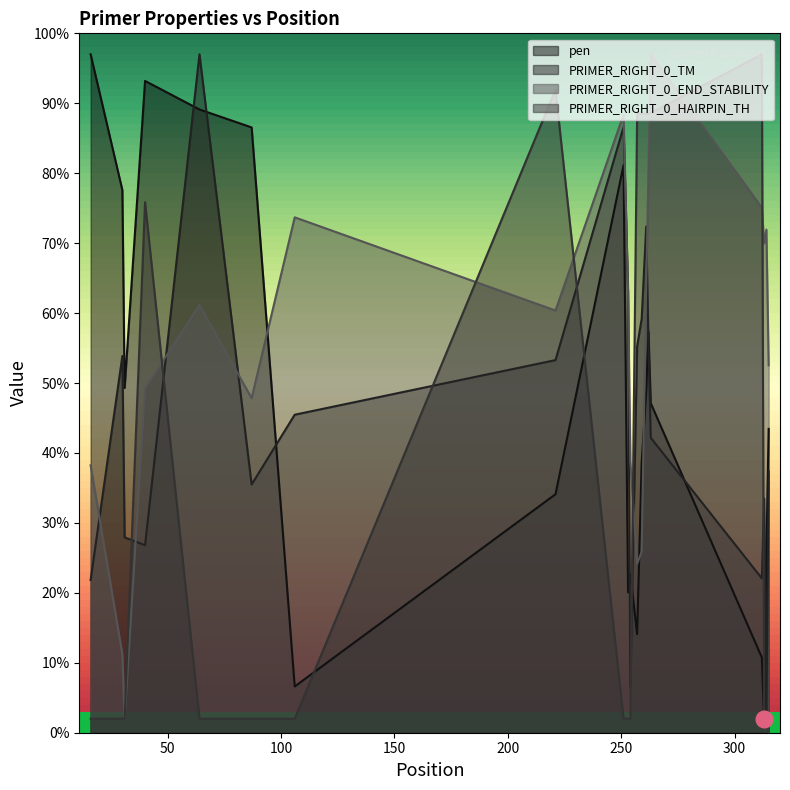

Where is PRIMER_RIGHT_0_END_STABILITY nearest to the value 49?

40